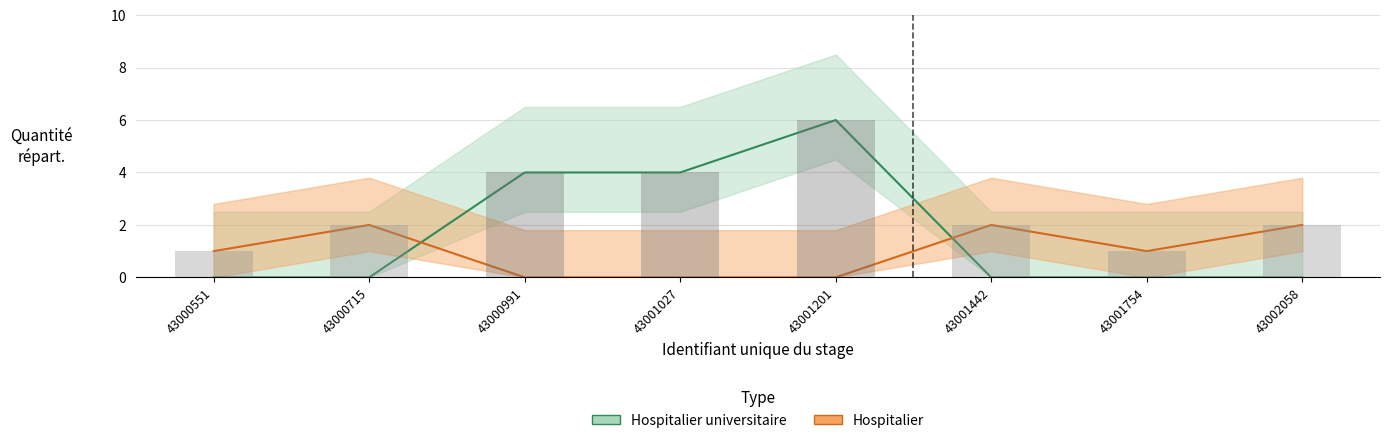

Reading left to right, extract all data points from this chart.

43000551=1	43000715=2	43000991=4	43001027=4	43001201=6	43001442=2	43001754=1	43002058=2